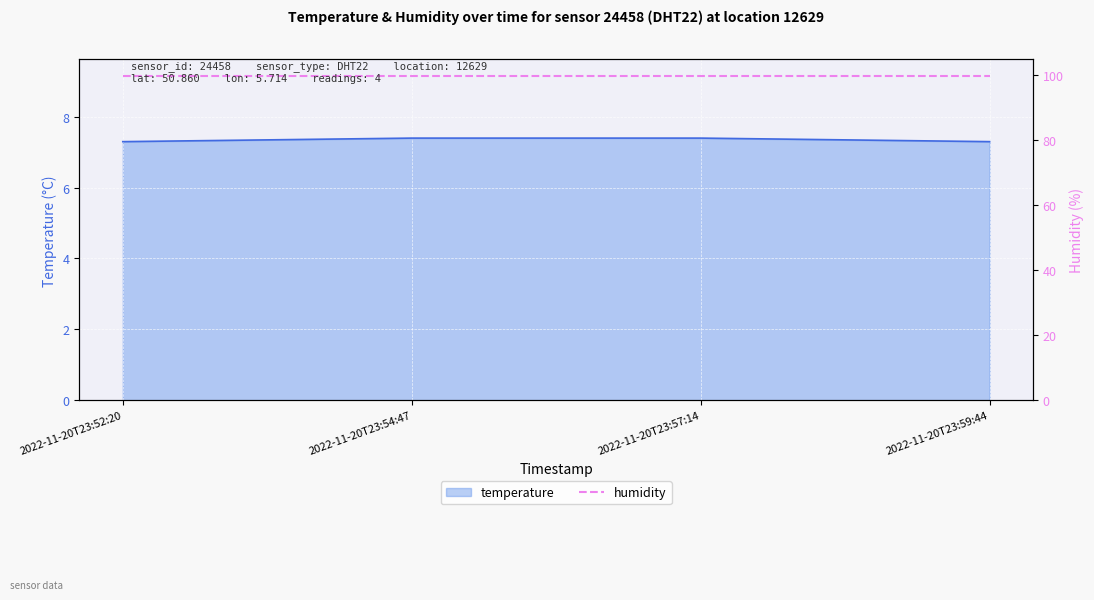

The value at 2022-11-20T23:54:47 is 11.5. True or false?

False